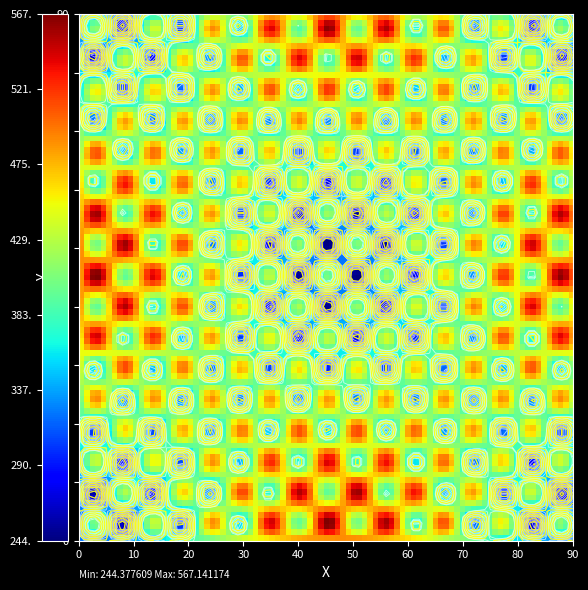

True or false: 4ec800a169ebe6d4baf72b99f2d09c386bbcc8b has a value of 479 at io_index.

False